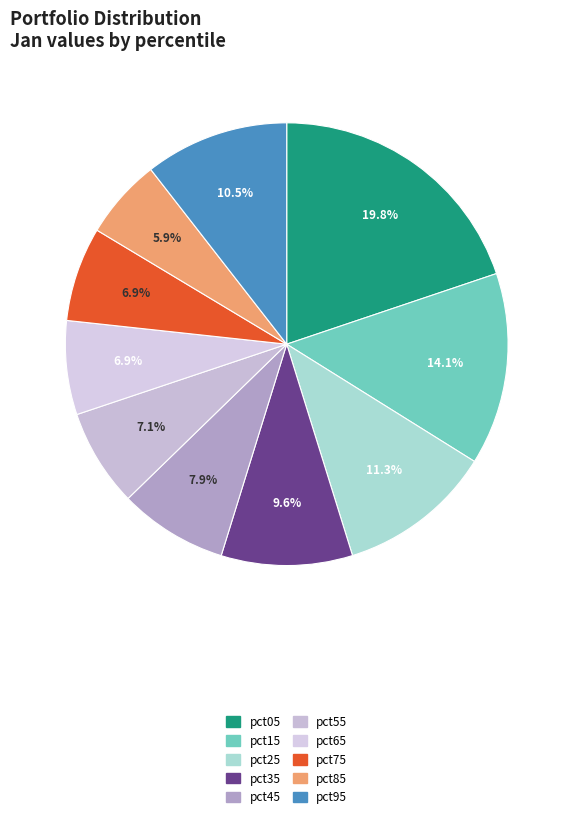

What percentage is NOT represented by pct45?

92.1%